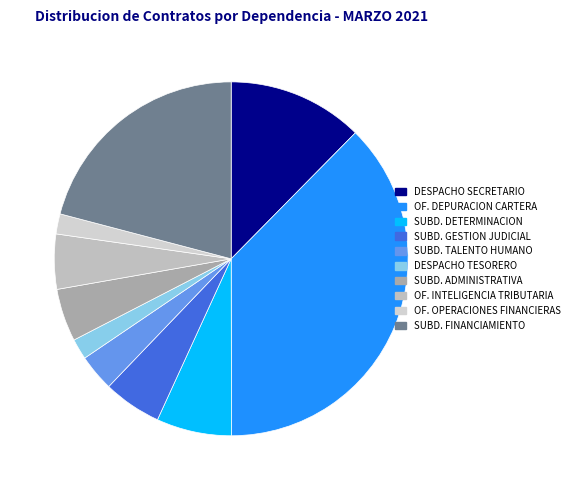

Rank the categories by value from highest to lowest.

OF. DEPURACION CARTERA, SUBD. FINANCIAMIENTO CON OTRAS ENTIDADES, DESPACHO SECRETARIO DISTRITAL DE HDA., SUBD. DETERMINACION, SUBD. GESTION JUDICIAL, OF. INTELIGENCIA TRIBUTARIA, SUBD. ADMINISTRATIVA Y FINANCIERA, SUBD. TALENTO HUMANO, DESPACHO TESORERO DISTRITAL, OF. OPERACIONES FINANCIERAS